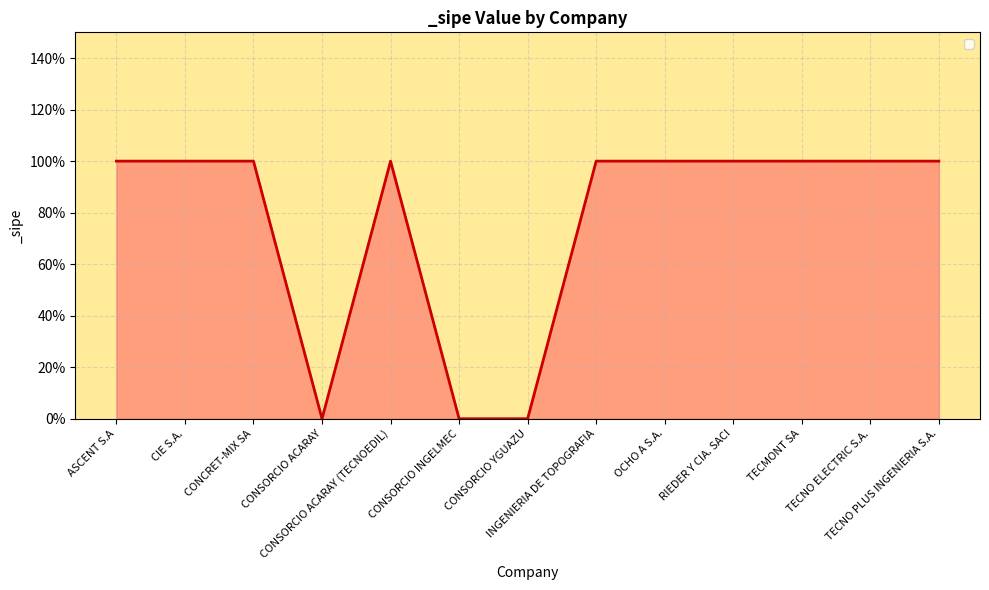

Does the chart have visible grid lines?

Yes